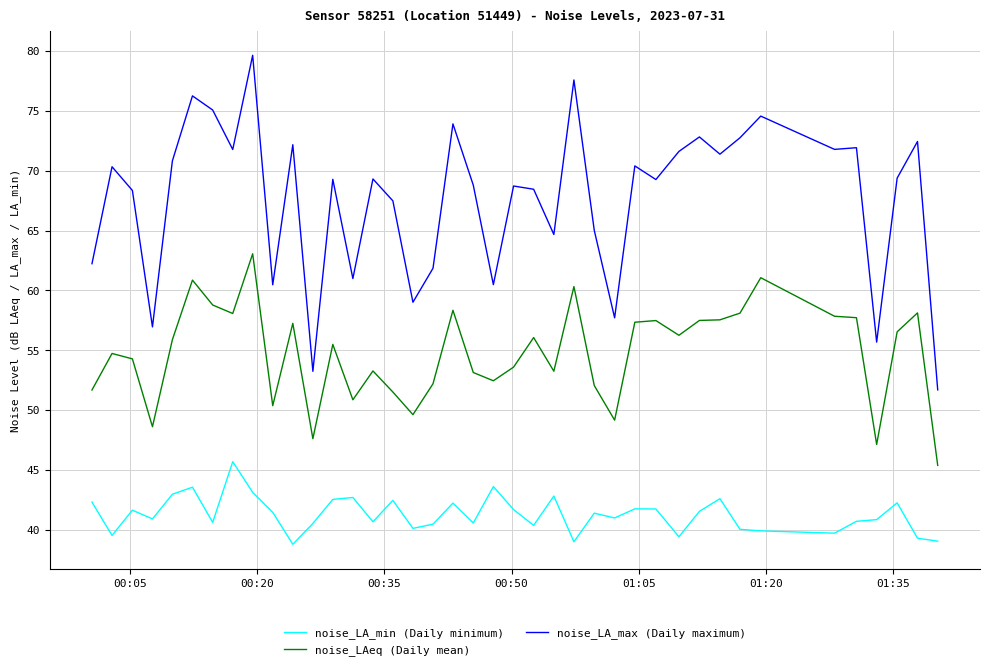

Rank the series by their maximum value, from highest to lowest.

noise_LA_max (Daily maximum), noise_LAeq (Daily mean), noise_LA_min (Daily minimum)